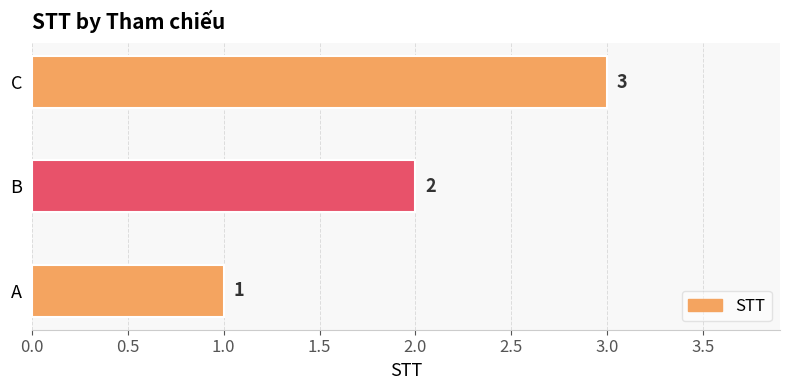

What is the average value?

2